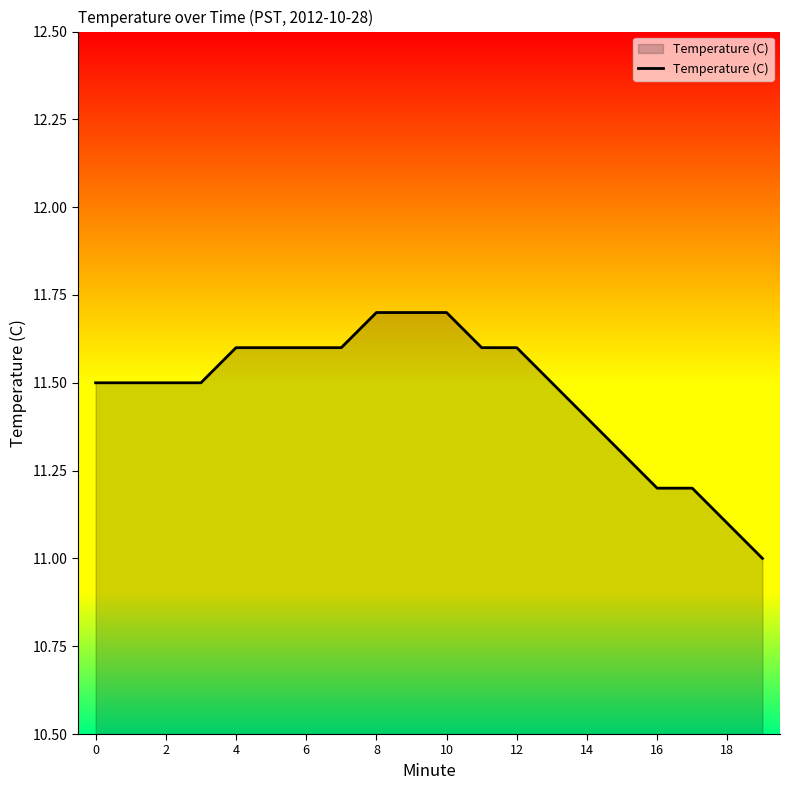

What is the average value?

11.5